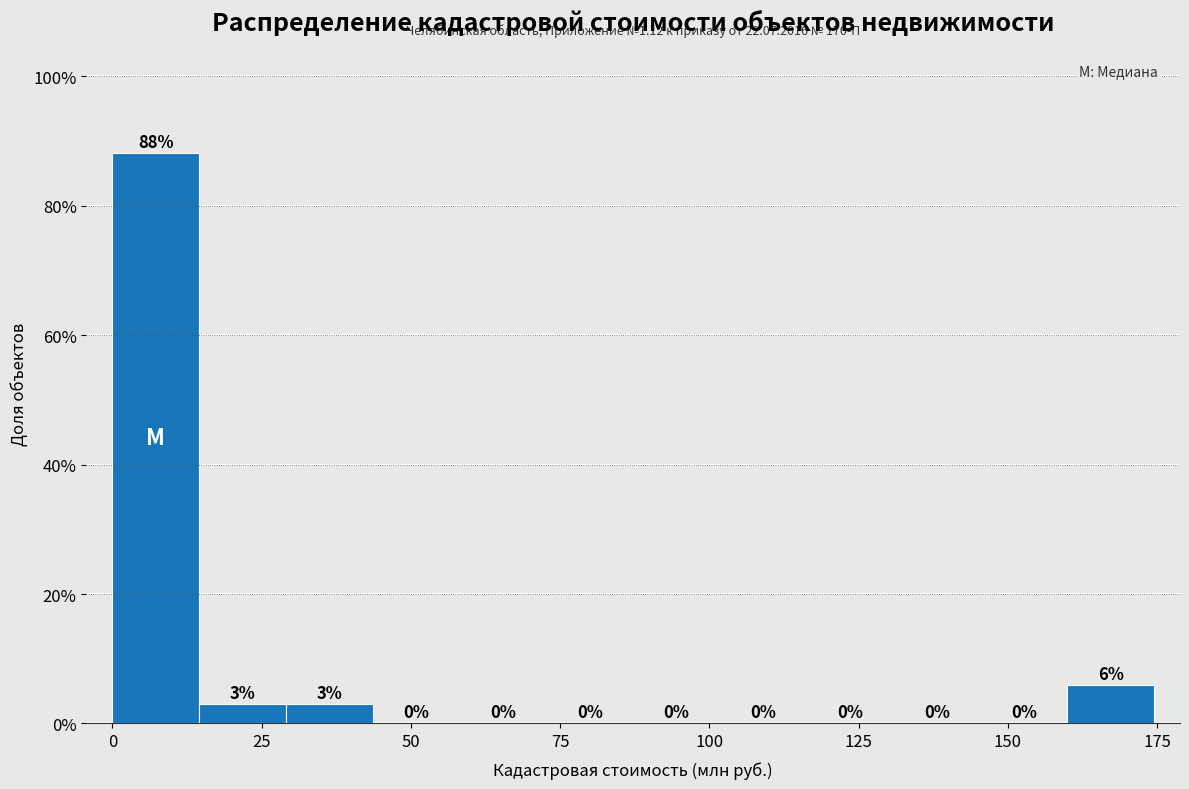

Around what value on the x-axis is the tallest bar? Give the approximate position of its centre, as read against the axis.

5